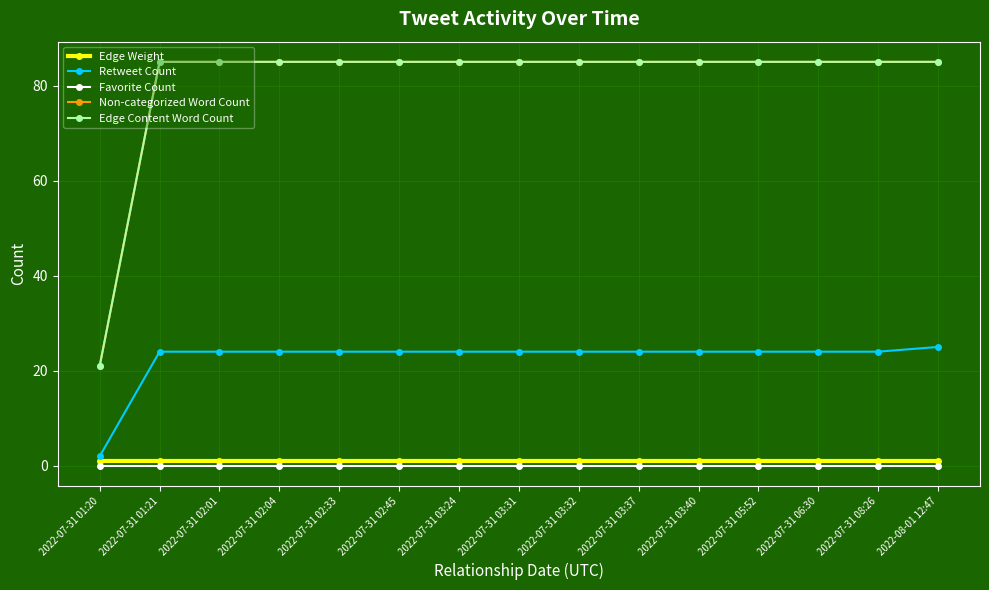

True or false: Edge Content Word Count and Favorite Count intersect in this chart.

False